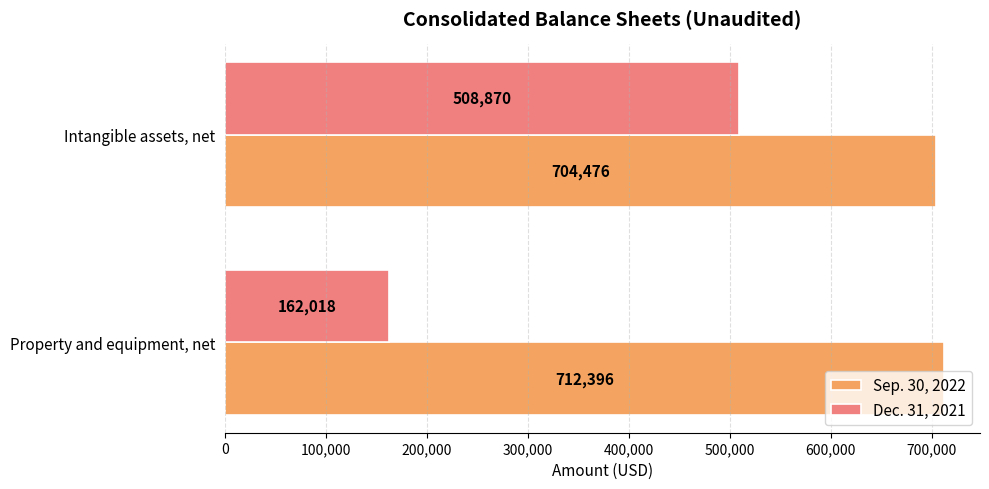

True or false: Dec. 31, 2021 has a value of 508870 at Intangible assets, net.

True